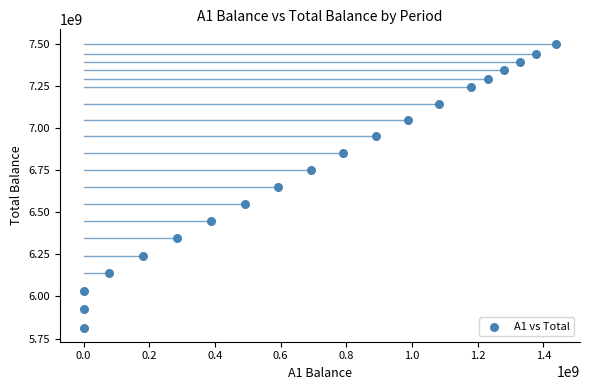

What is the range of X values (max minus min)?

1439700000.0